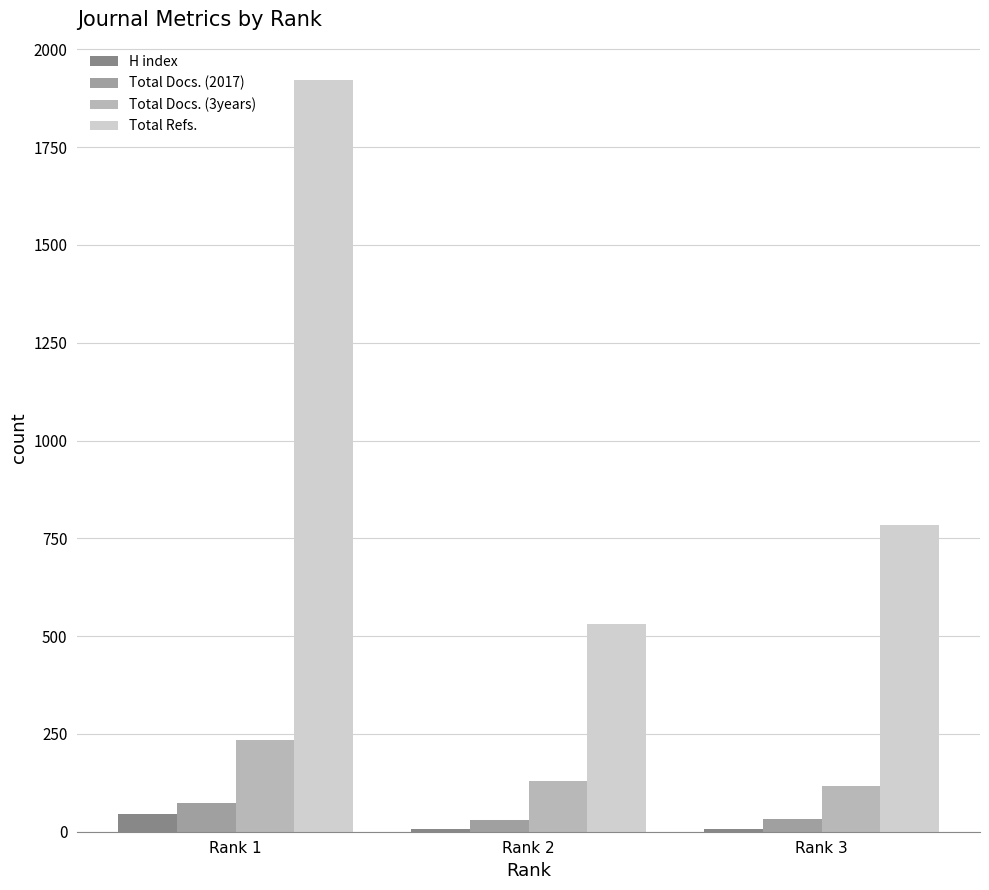

The value of Total Docs. (3years) at Rank 1 is 96. True or false?

False